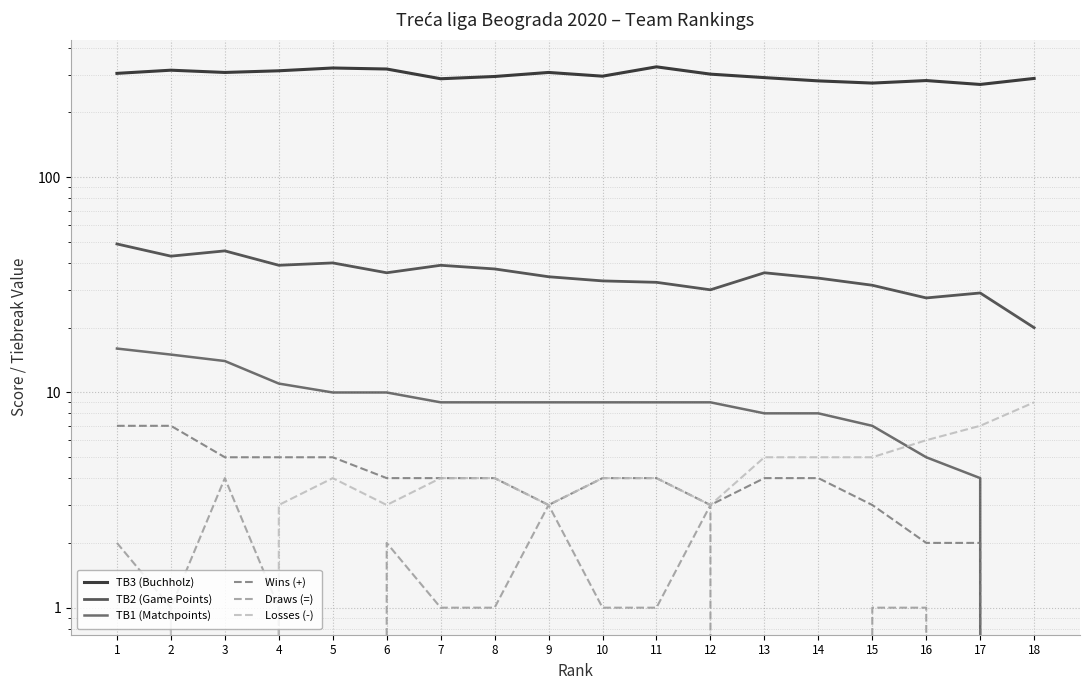

What is the spread (max minus min) of values at 17?

270.0